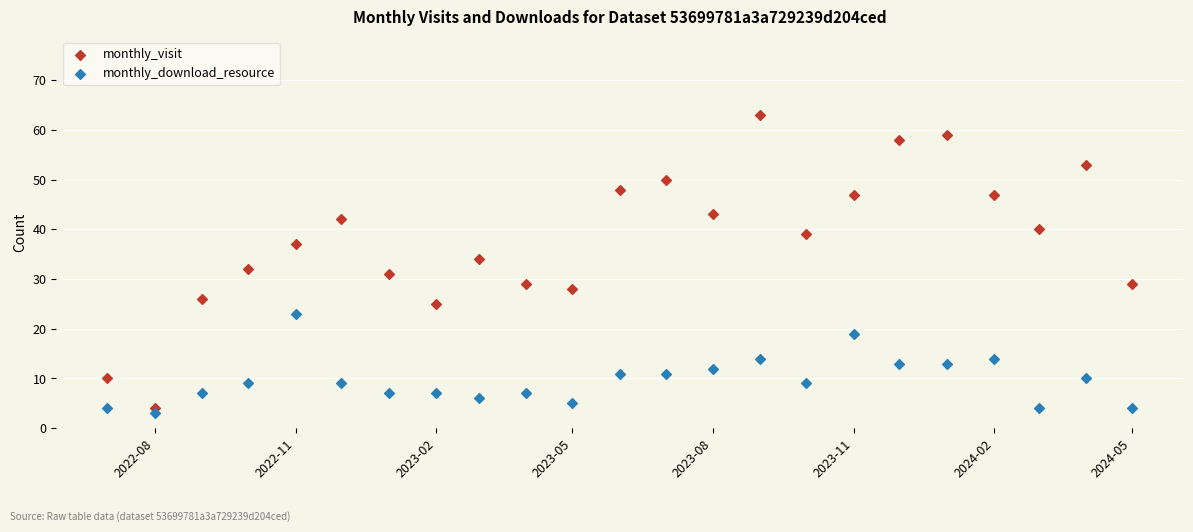

Which series has the widest spread of Y values?

monthly_visit